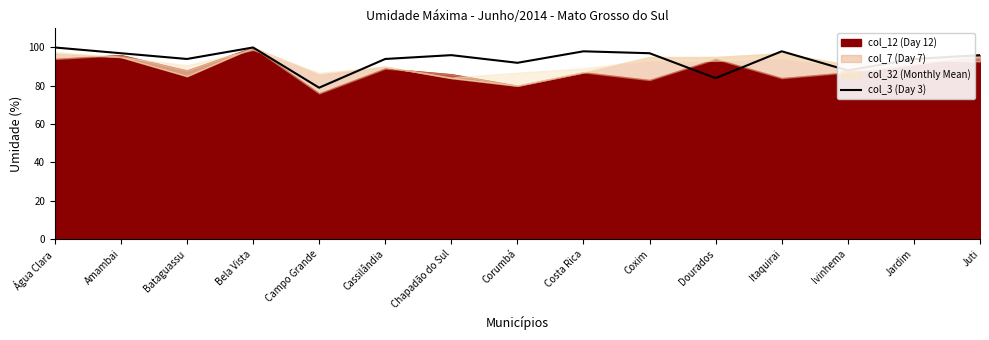

The col_3 (Day 3) series shows 98 at Itaquirai. True or false?

True